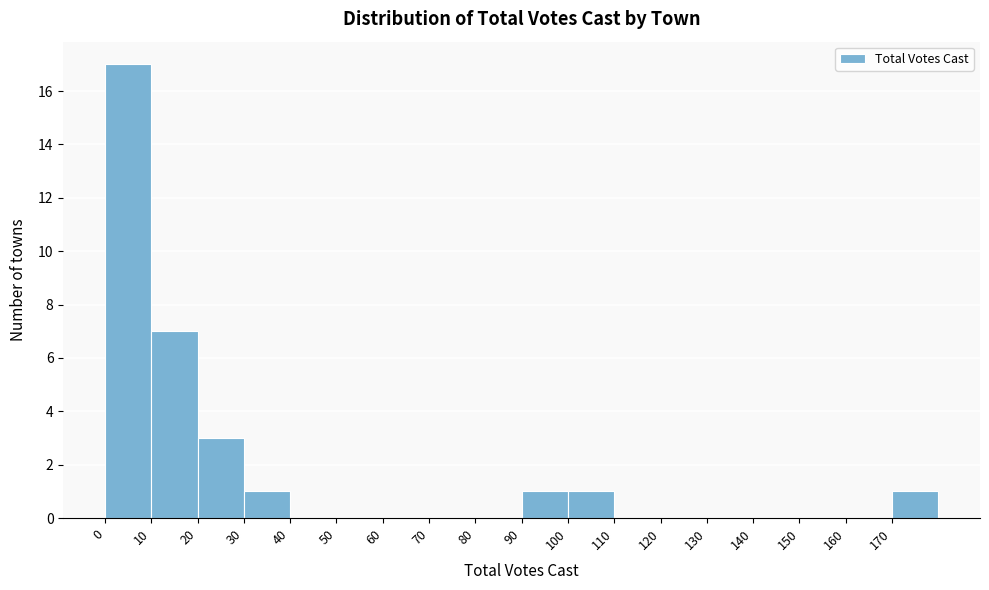

Over which range of the x-axis is the bar tallest?

0 to 10